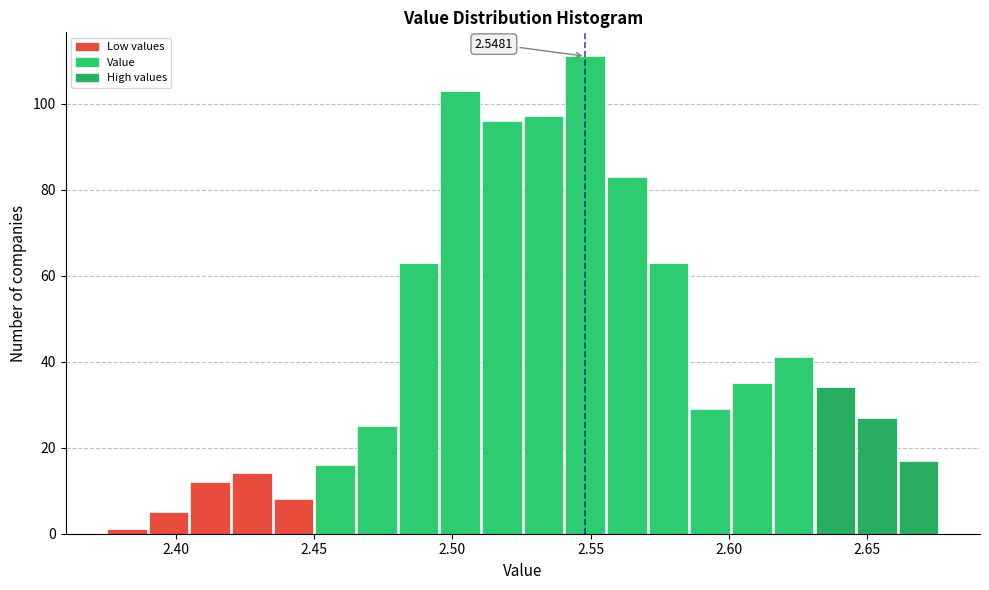

Around what value on the x-axis is the tallest bar? Give the approximate position of its centre, as read against the axis.

2.550